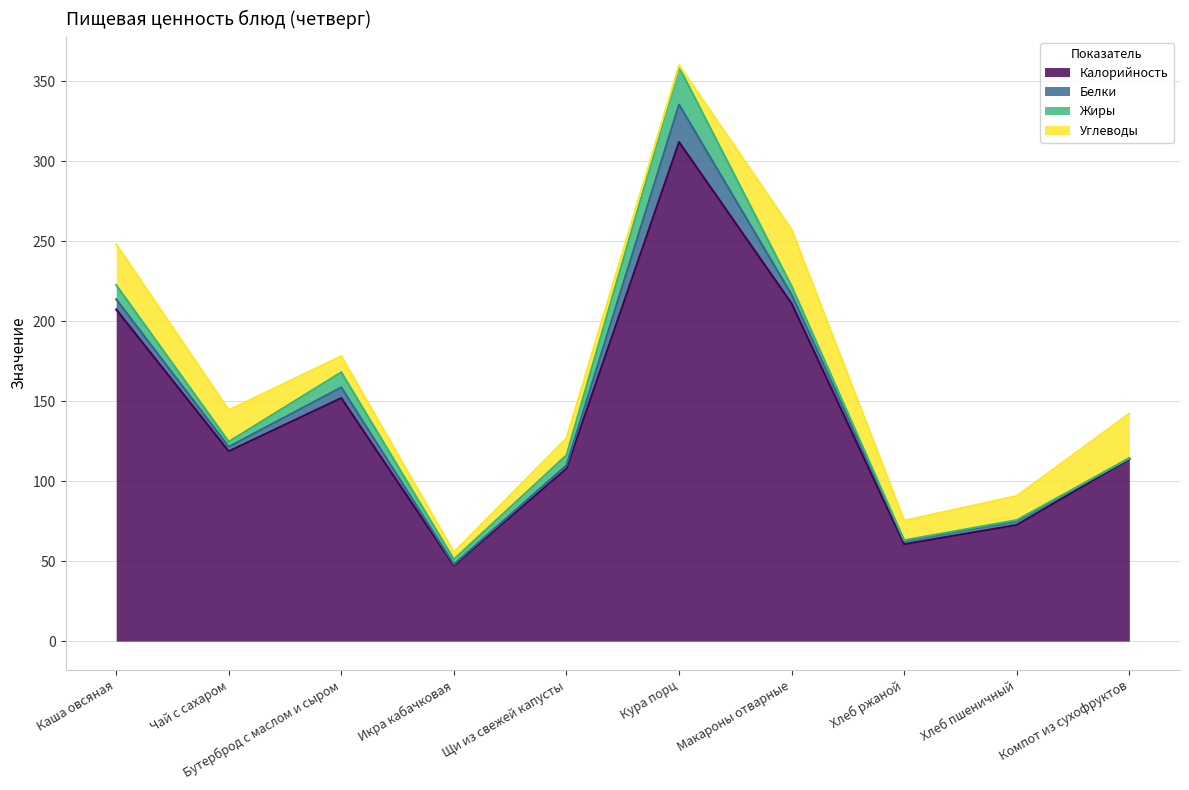

At how many categories does at least one series exceed 104?

7